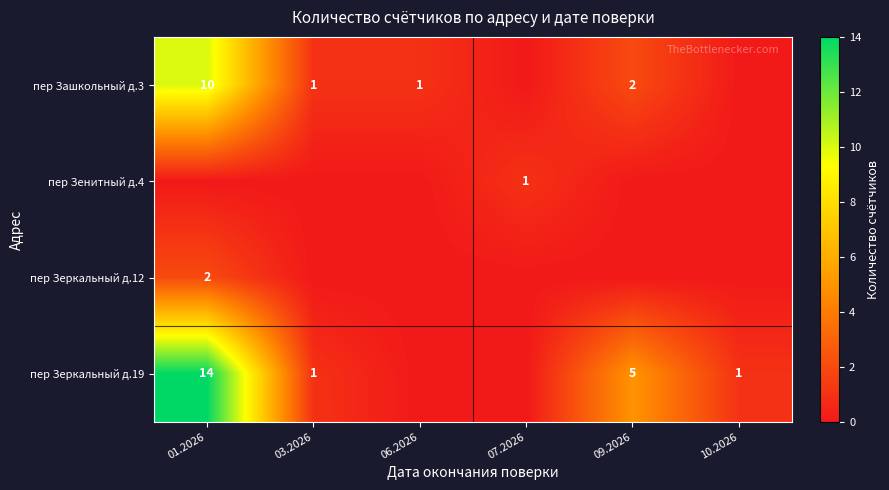

What is the difference between the пер Зашкольный д.3 values at 03.2026 and 09.2026?

1